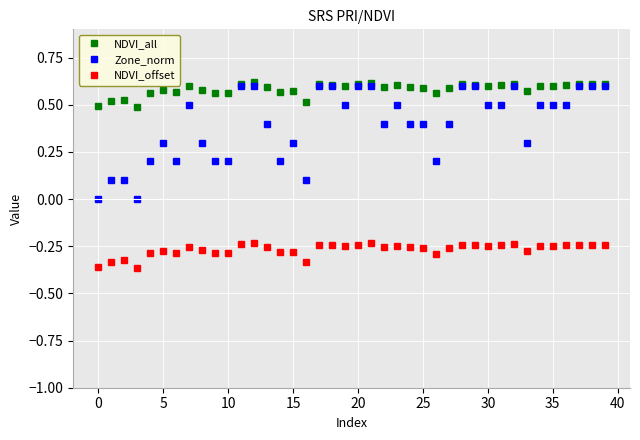

What is the value of the Zone_norm point at the 9th from the left?

0.3